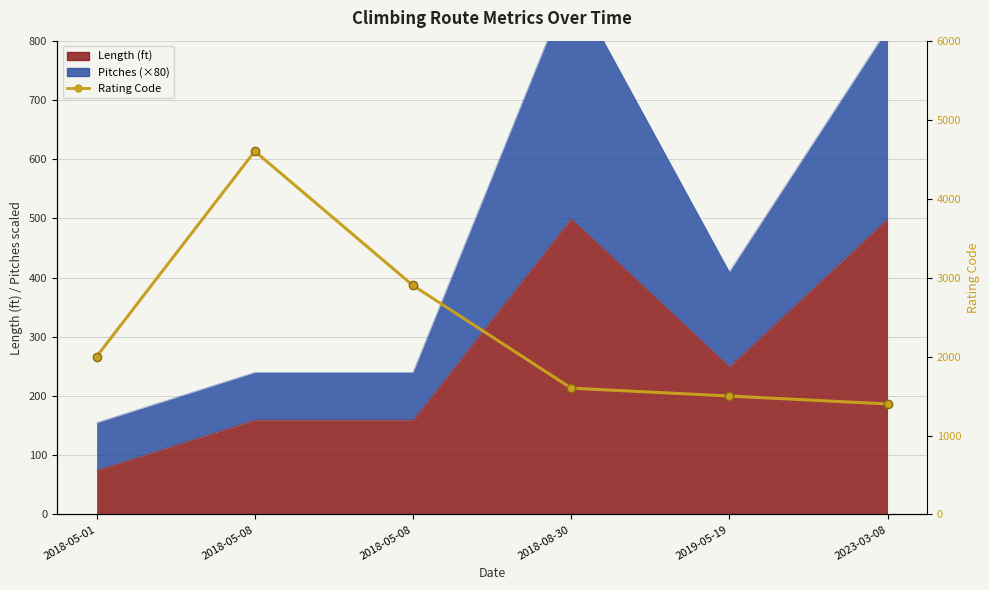

Rank the categories by value from lowest to highest.

2023-03-08, 2019-05-19, 2018-08-30, 2018-05-01, 2018-05-08, 2018-05-08